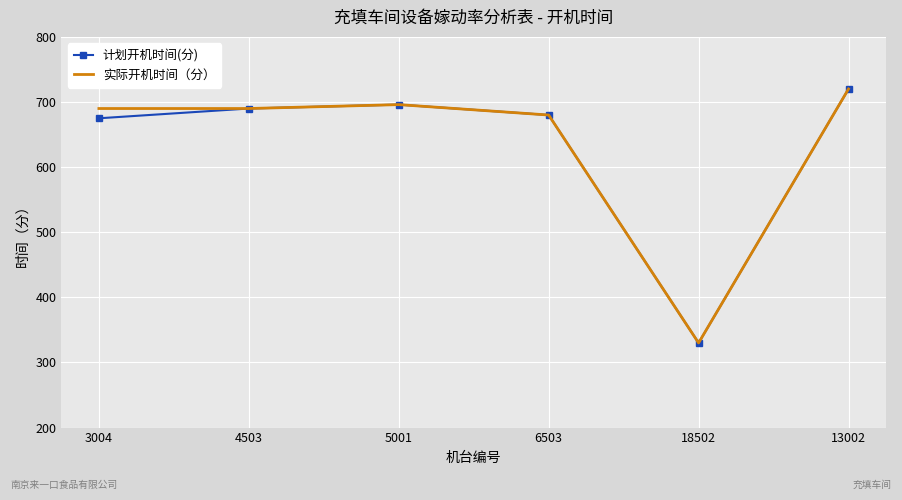

Which category has the lowest value in the 实际开机时间（分） series?

18502